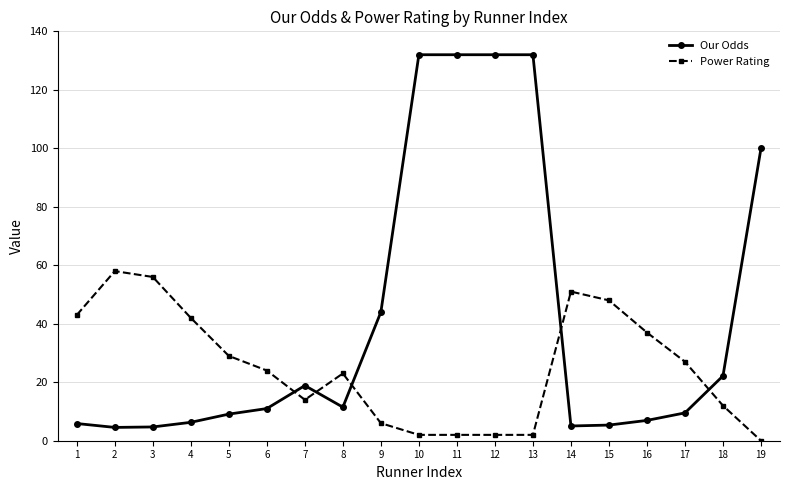

What is the total value across all series at 10?

134.0